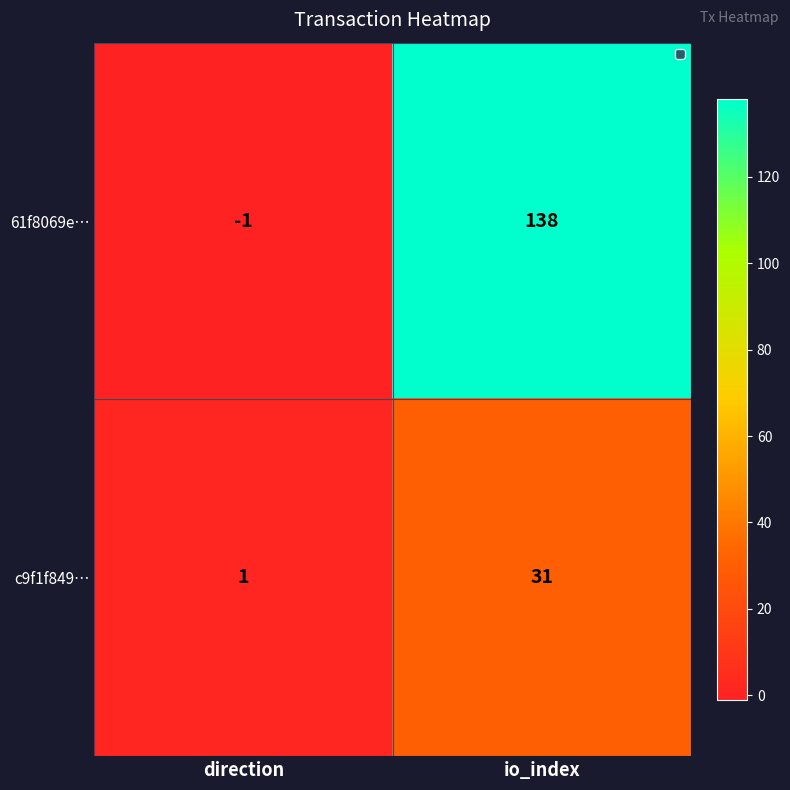

Between direction and io_index, which series saw the biggest shift?

61f8069e…